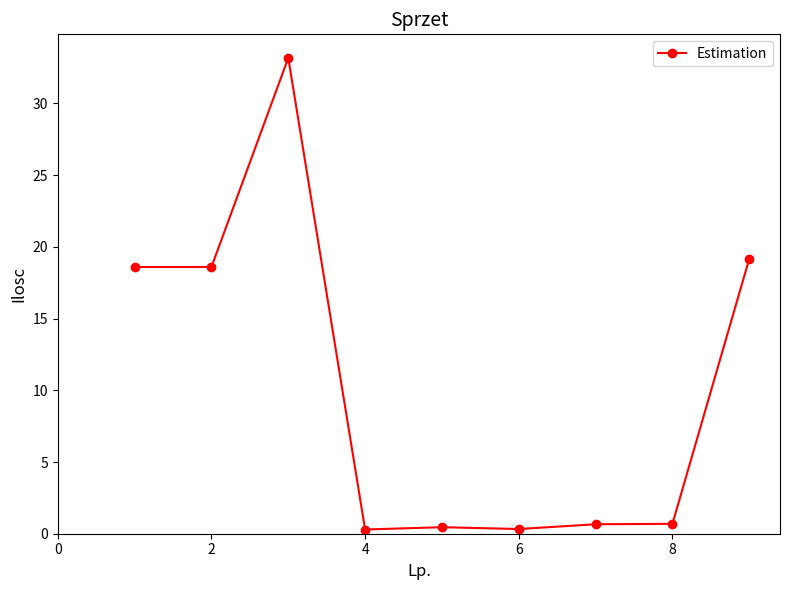

What is the difference between the maximum and minimum values?

32.9